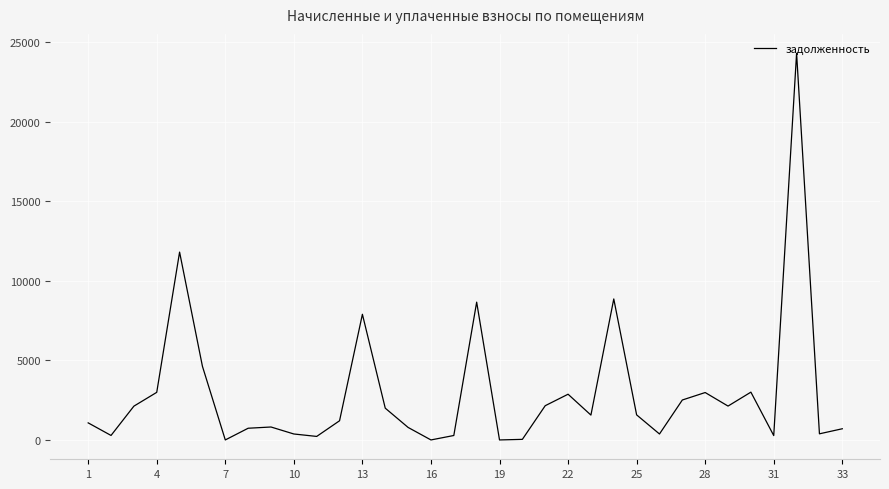

What is the maximum value shown in the chart?

24315.4